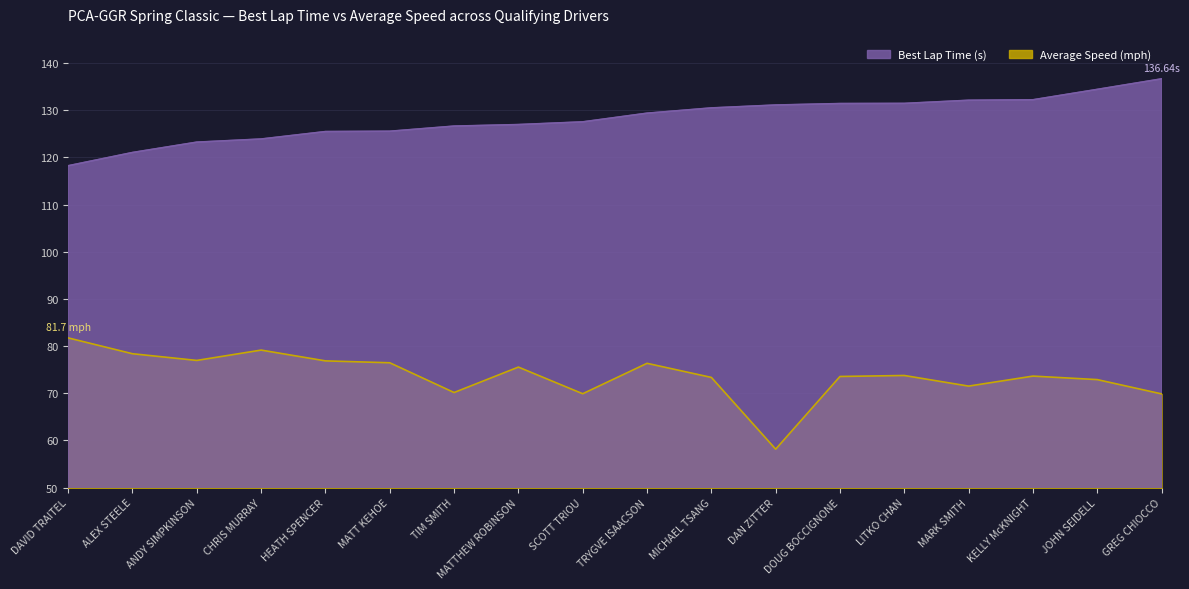

True or false: Average Speed (mph) has a value of 127.2 at DOUG BOCCIGNONE.

False